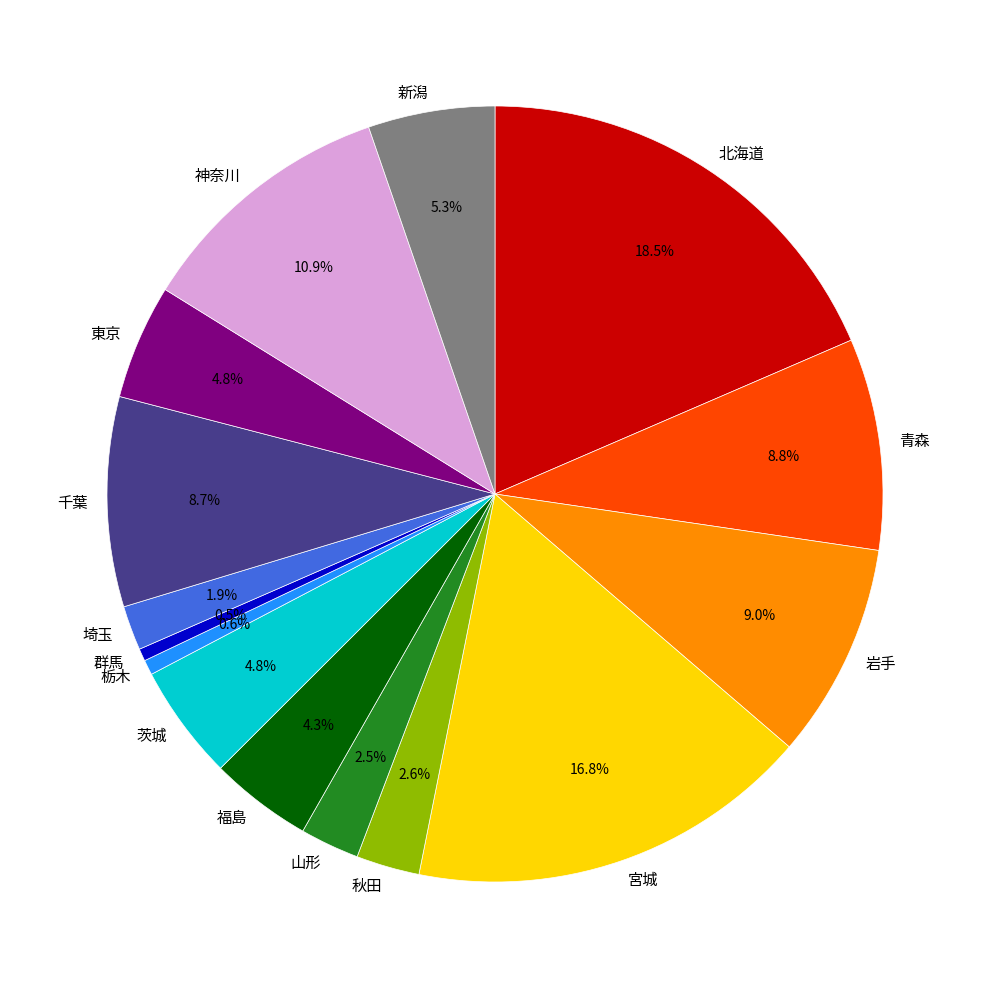

How many slices are in this pie chart?

15